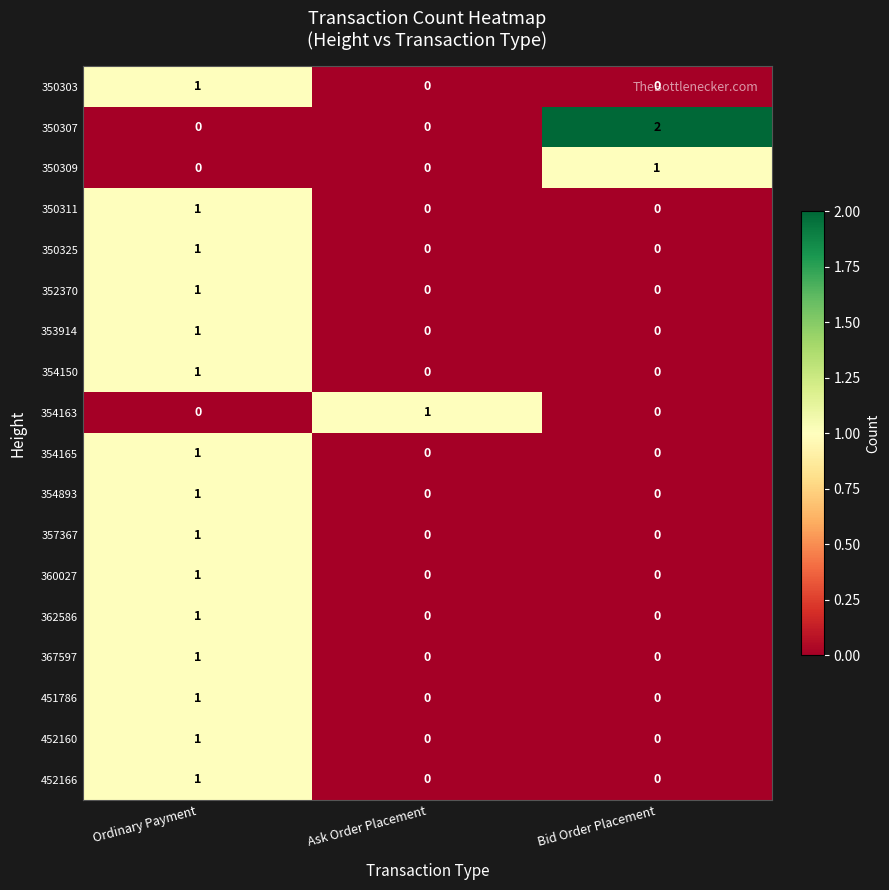

What is the total value across all series at Ordinary Payment?

15